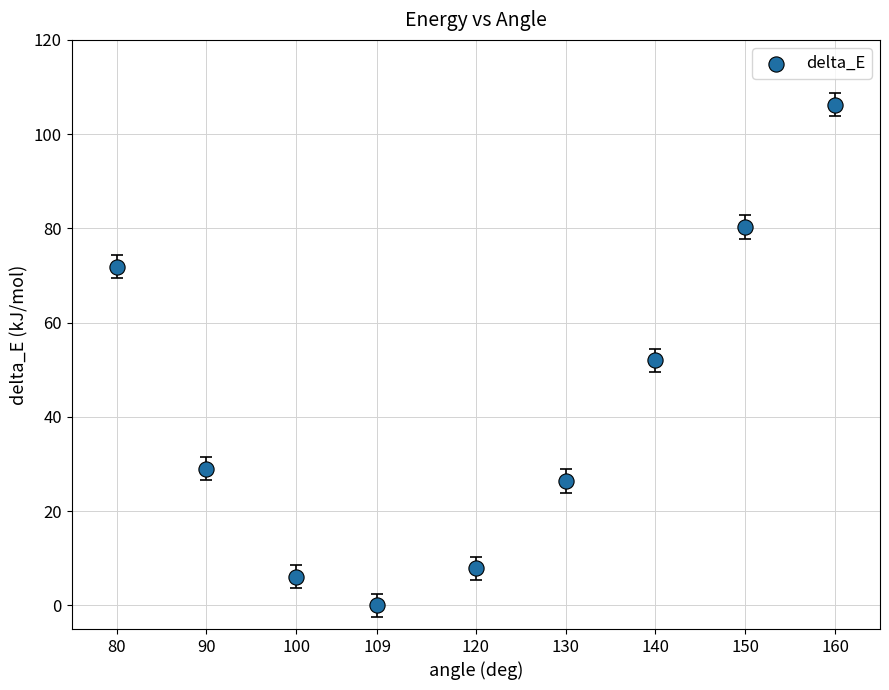

What is the average Y value?

42.2